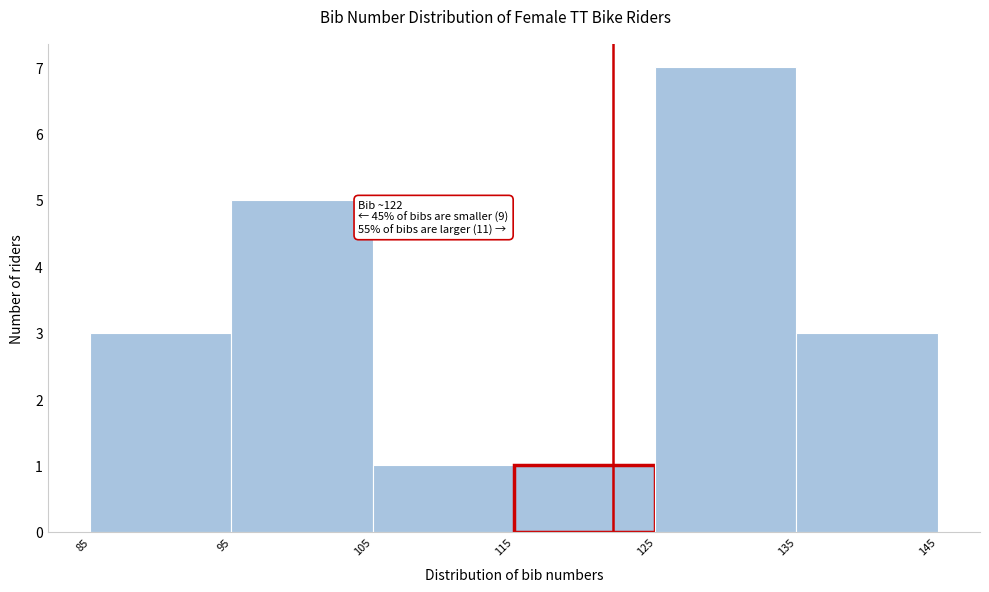

Over which range of the x-axis is the bar tallest?

125 to 135